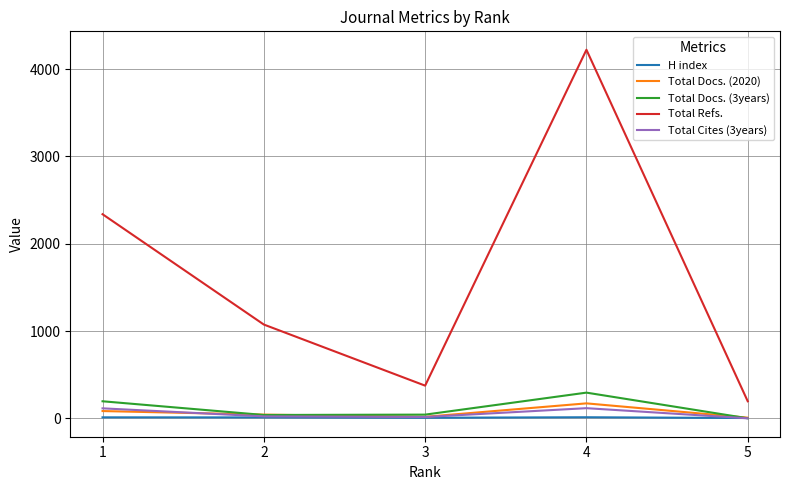

Between 3 and 4, which series saw the biggest shift?

Total Refs.